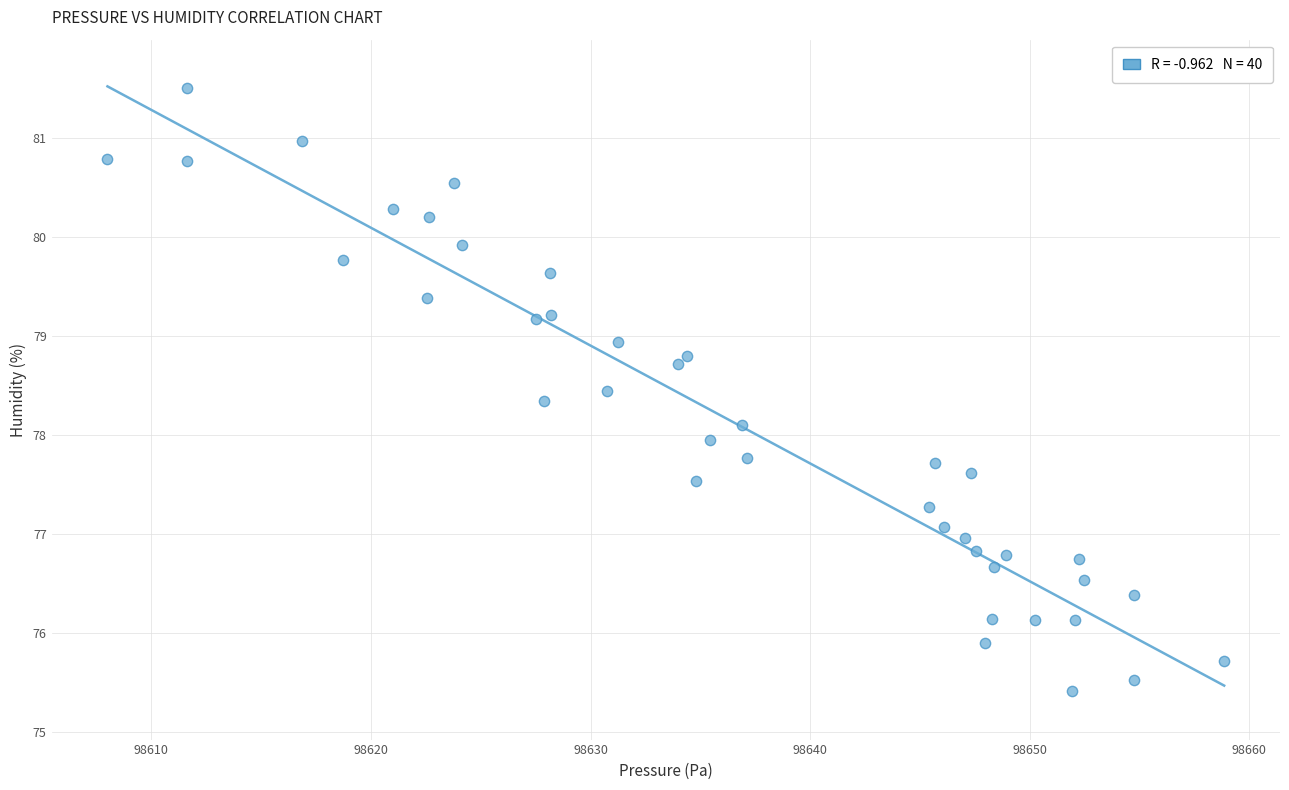

What is the range of Y values (max minus min)?

6.1